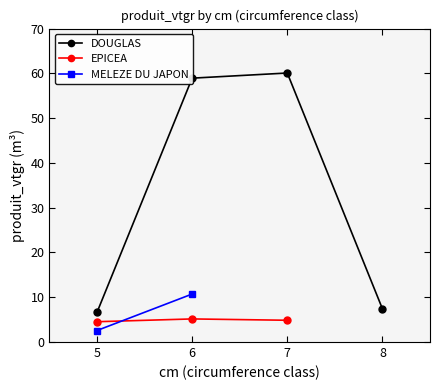

Where do MELEZE DU JAPON and EPICEA first cross each other?

5 and 6